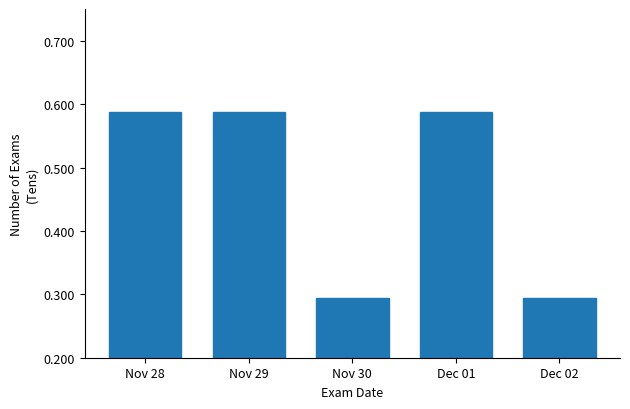

What is the label of the 4th bar from the right?

Nov 29